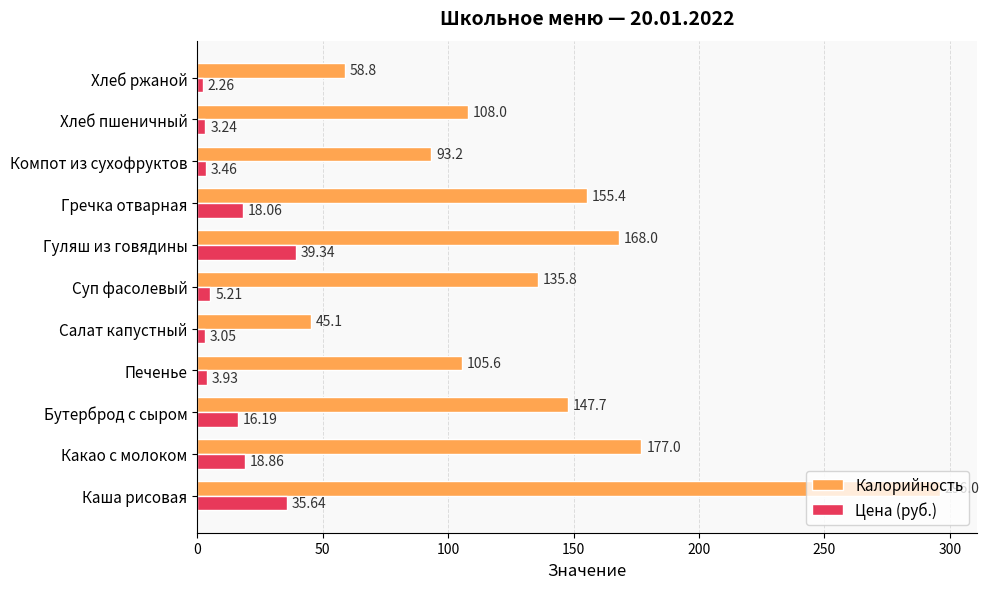

Which series has the largest range (max minus min)?

Калорийность